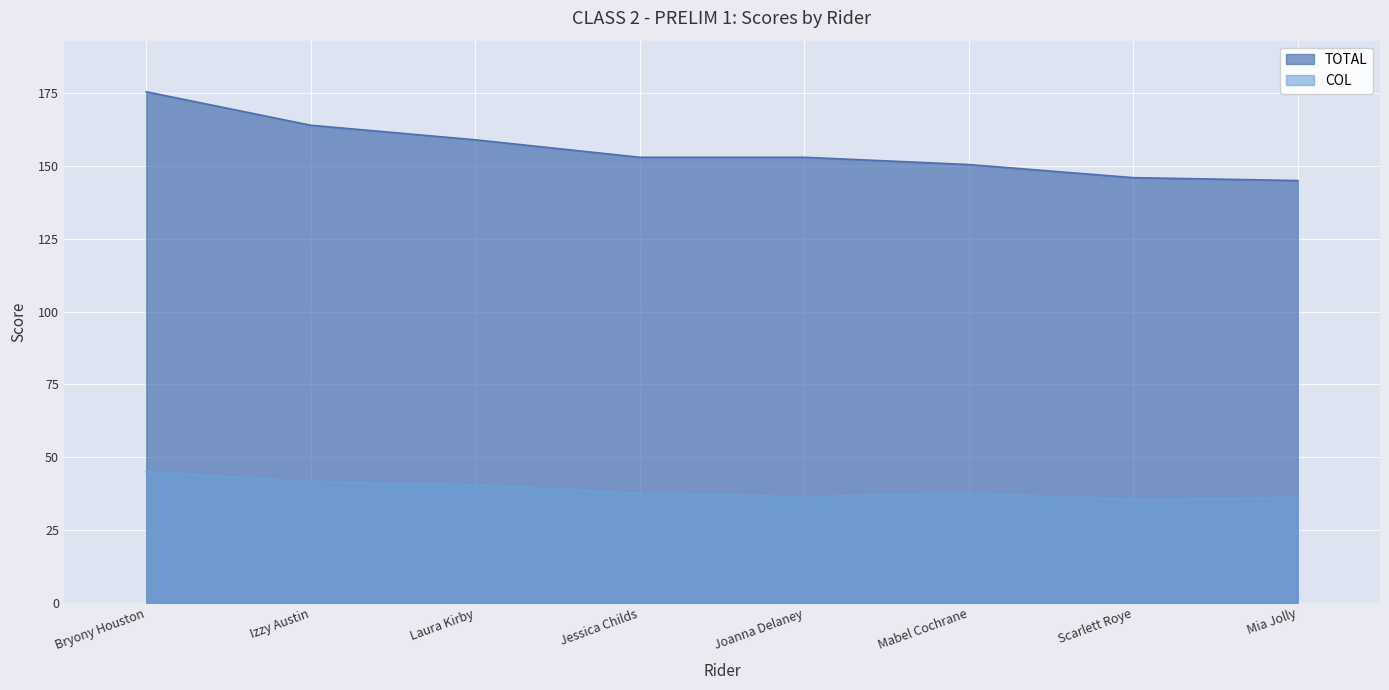

Which series has the largest total across all categories?

TOTAL